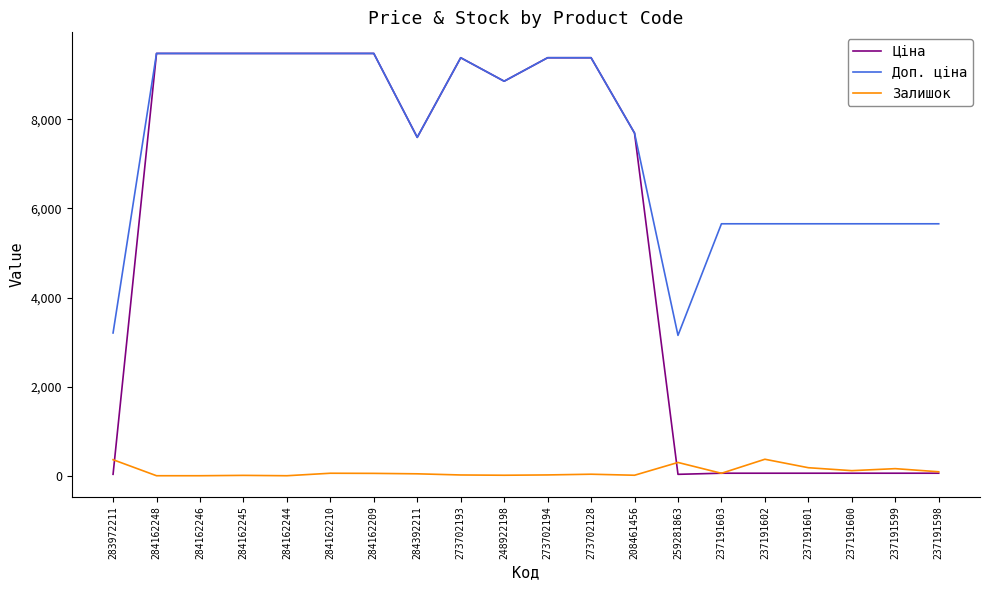

True or false: Залишок and Доп. ціна intersect in this chart.

False